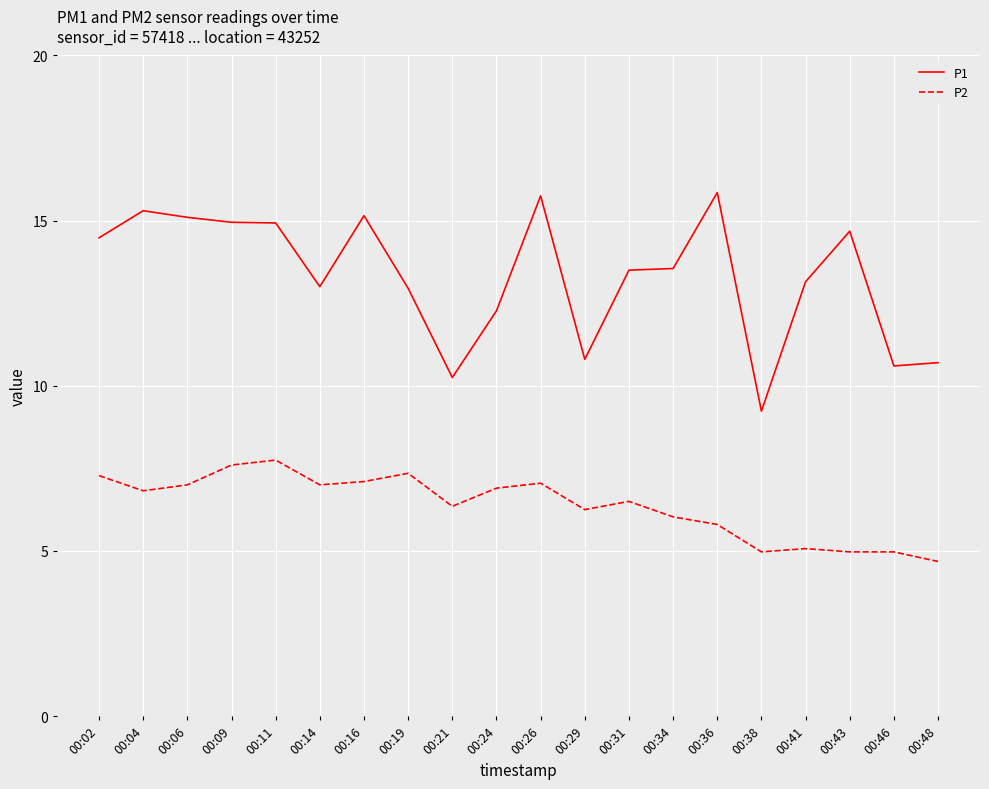

True or false: P1 and P2 intersect in this chart.

False